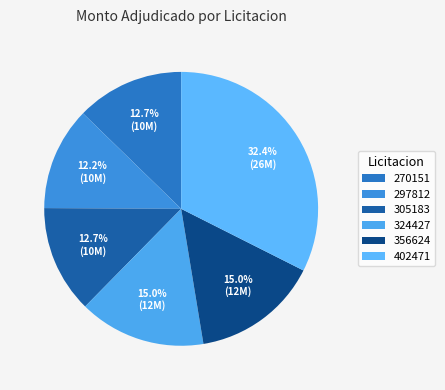

To the nearest percent, what percentage of the pie is 356624?

15%